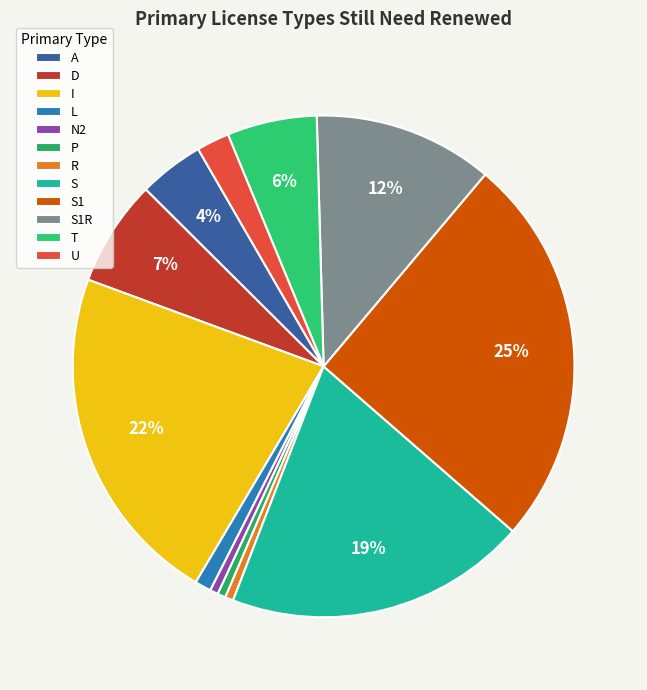

Count the number of slices in the pie.

12